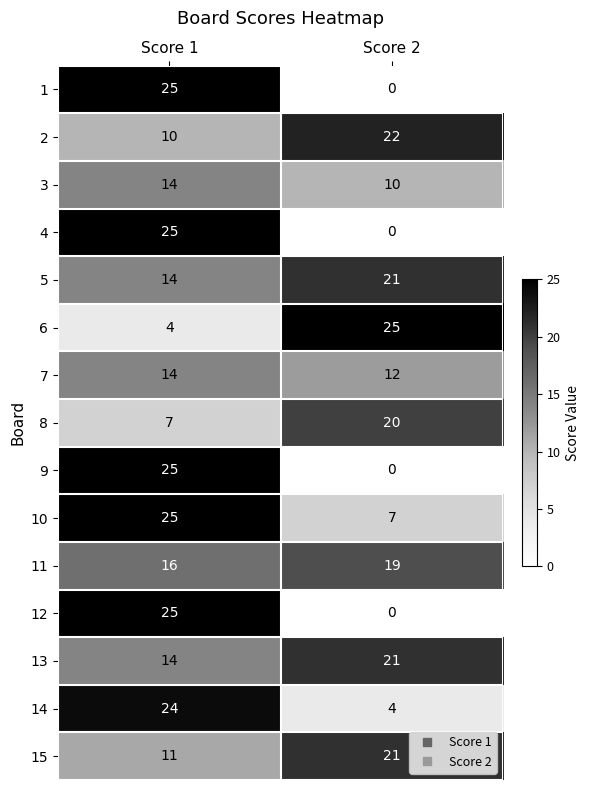

The value of 5 at Score 2 is 21. True or false?

True